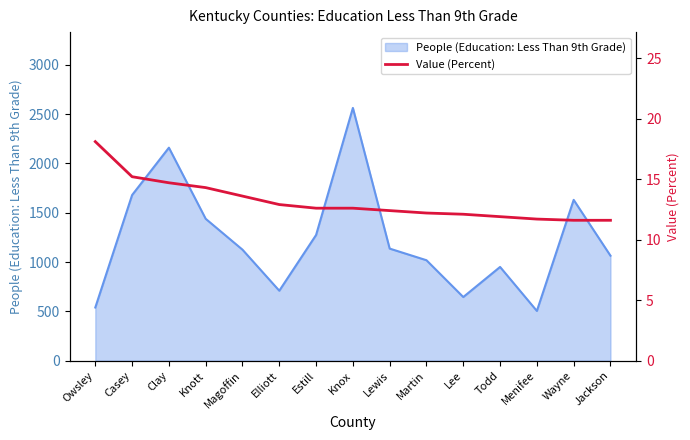

Approximately how many times larger is the value at Casey compared to Elliott?

1.2